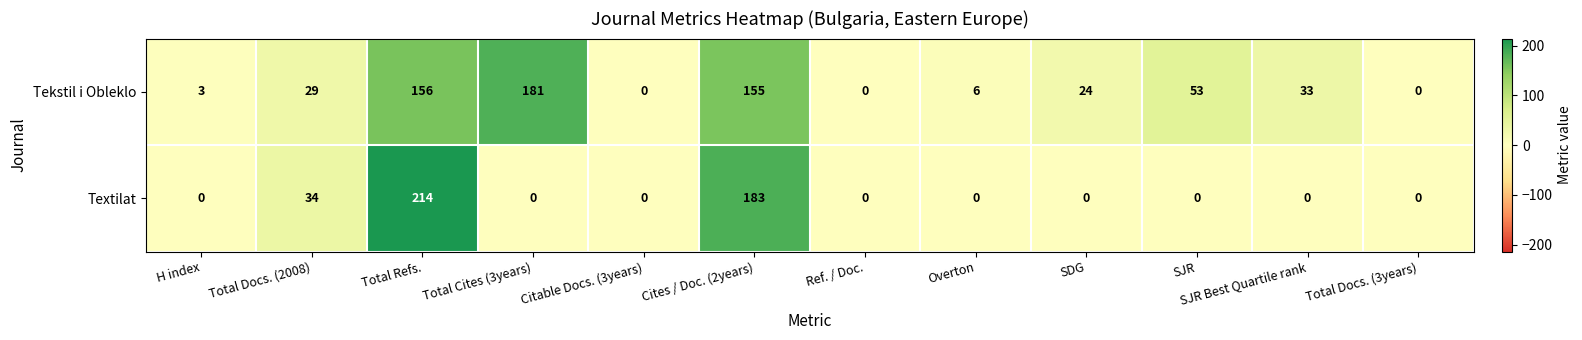

What is the average value of the Tekstil i Obleklo series?

53